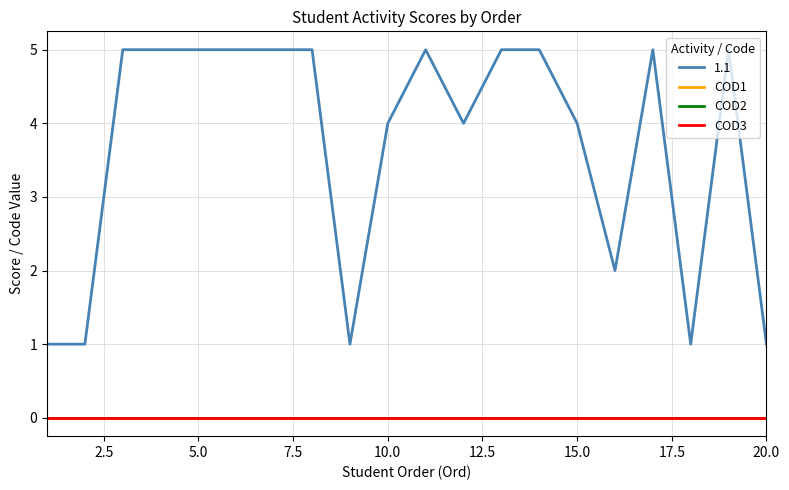

Does the chart have visible grid lines?

Yes